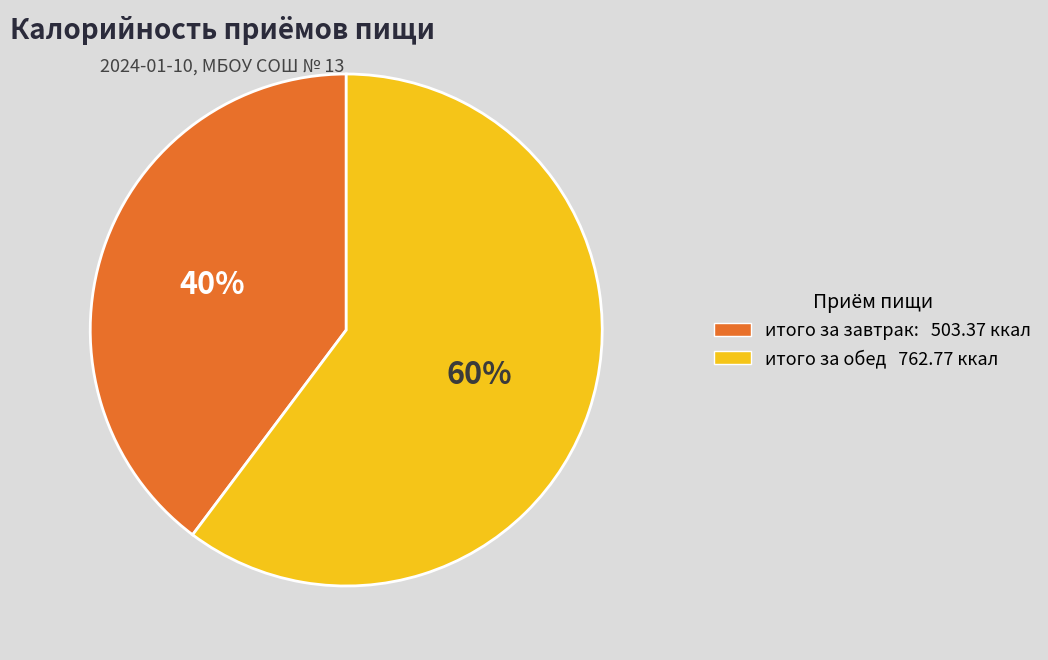

What is the largest slice in the pie chart?

итого за обед